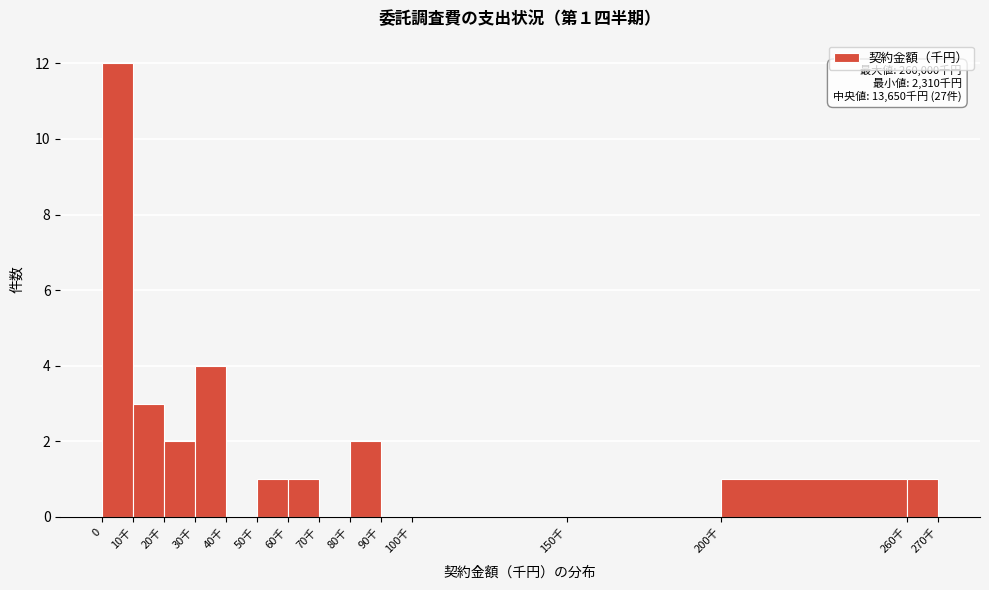

Reading left to right, transcribe all the data shown in this chart.

0=12	10千=3	20千=2	30千=4	40千=0	50千=1	60千=1	70千=0	80千=2	90千=0	100千=0	150千=0	200千=1	260千=1